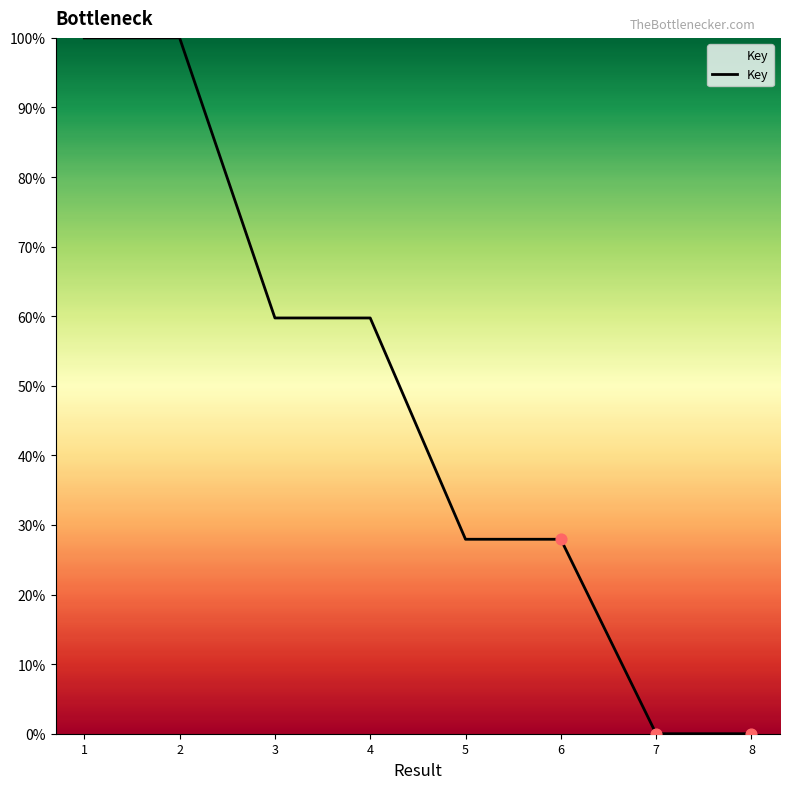

Between 8 and 5, which is larger?

5